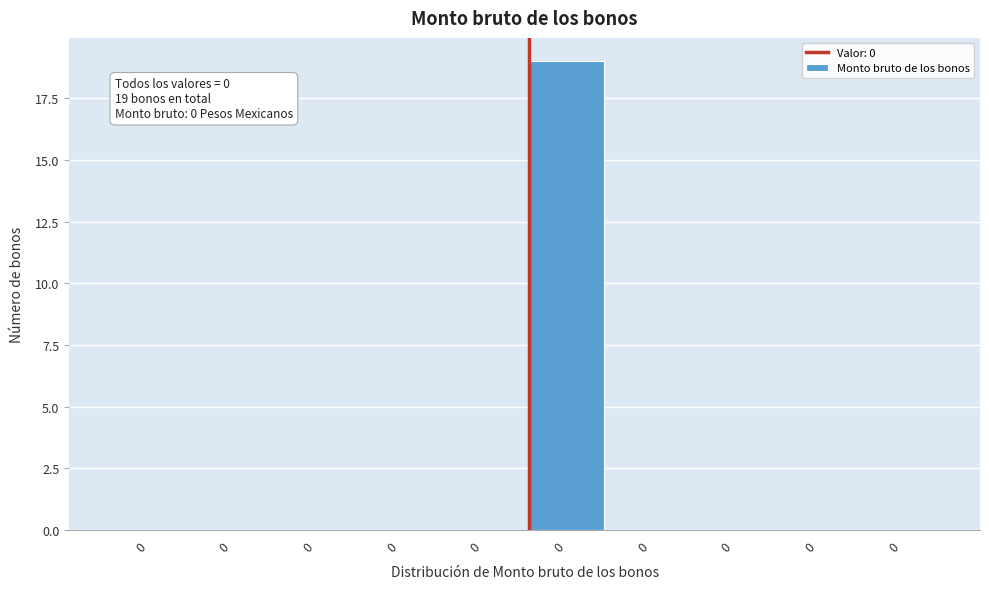

Are the bars horizontal?

No